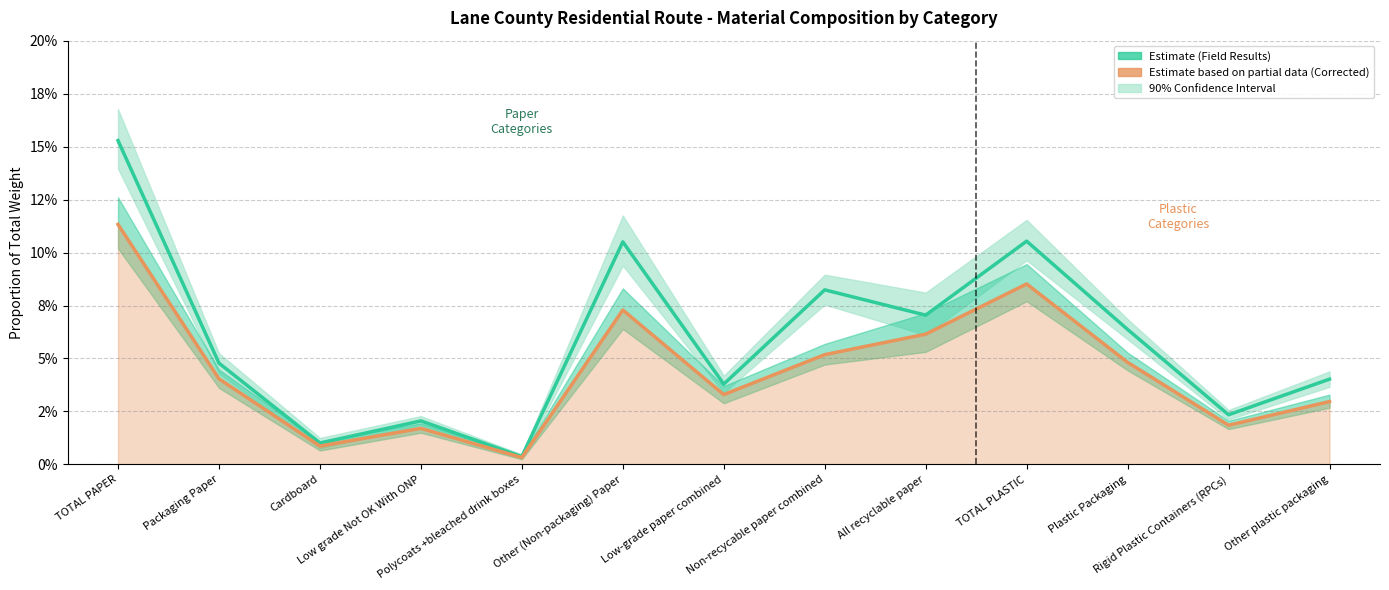

At Low-grade paper combined, list the series in order from largest to smallest.

Field Results, Contam. Corrected